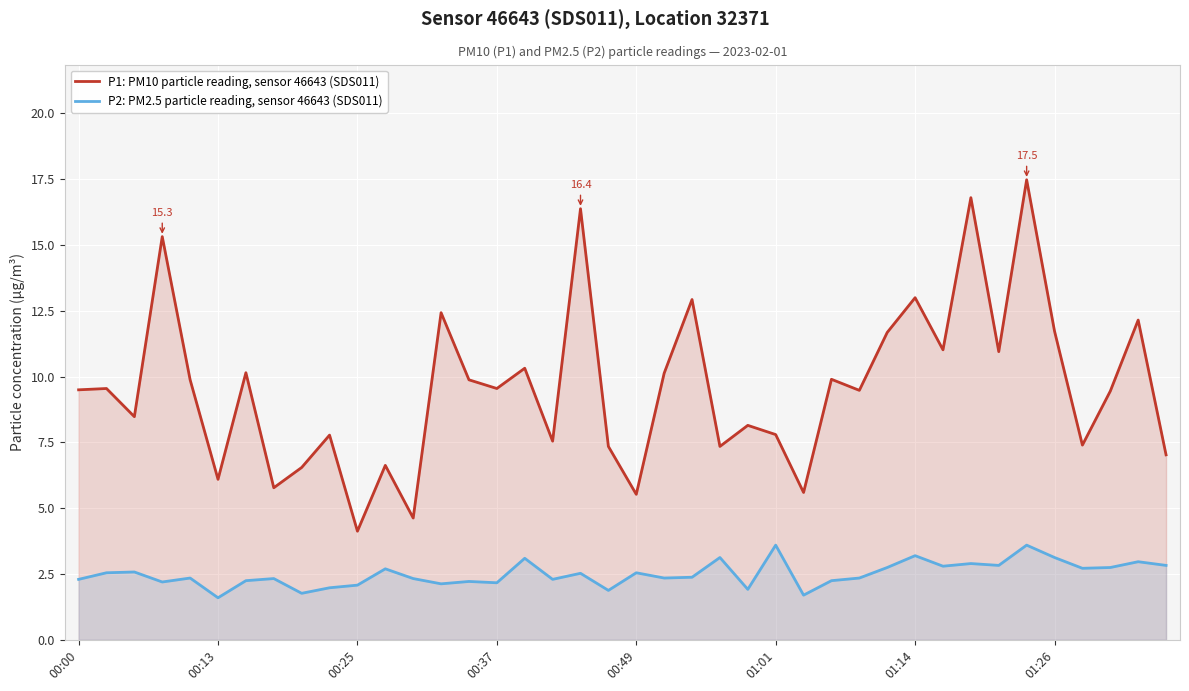

What is the smallest value displayed?

1.6